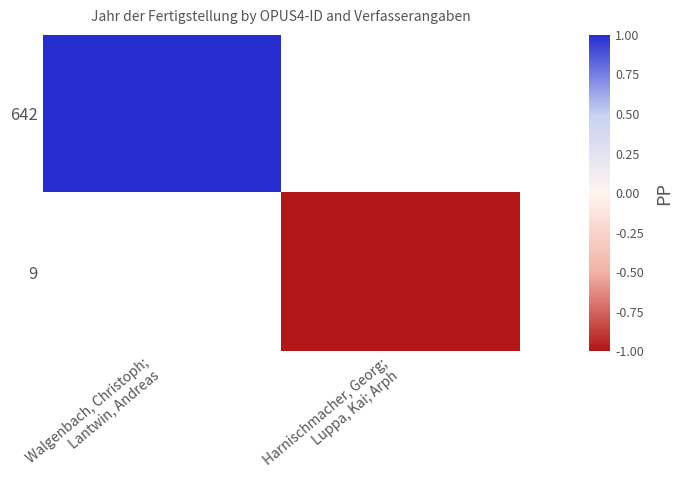

Which series has the largest range (max minus min)?

642